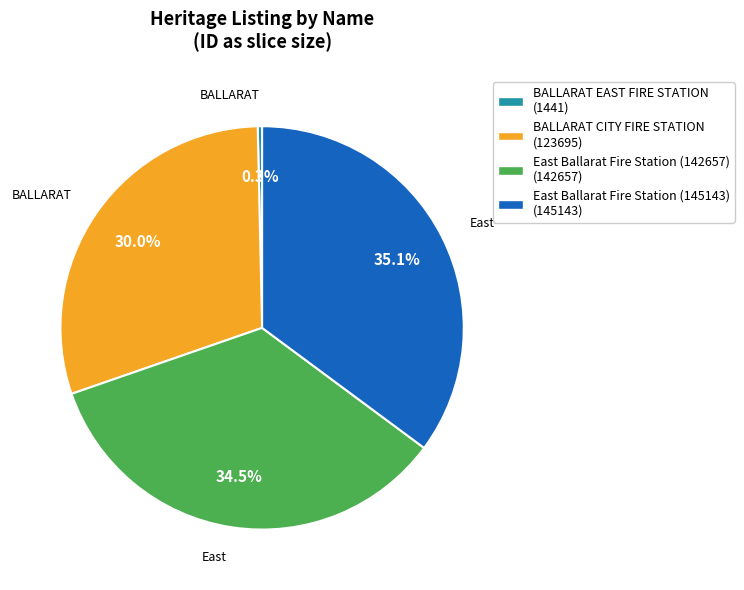

Rank the categories by value from highest to lowest.

East Ballarat Fire Station (145143), East Ballarat Fire Station (142657), BALLARAT CITY FIRE STATION, BALLARAT EAST FIRE STATION